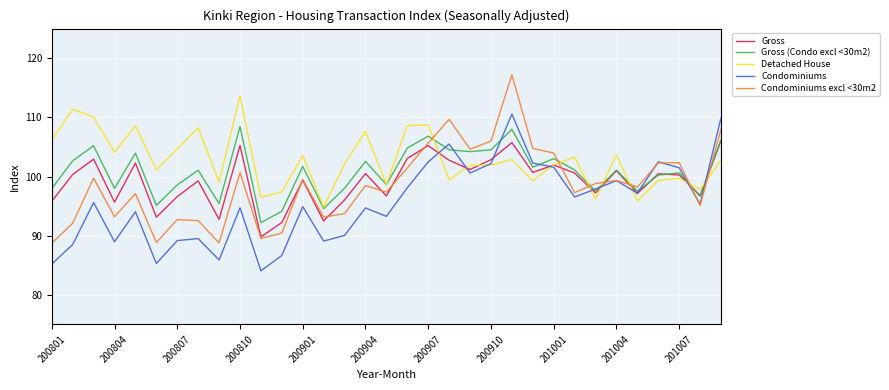

What is the minimum value for Condominiums excl <30m2?

88.7